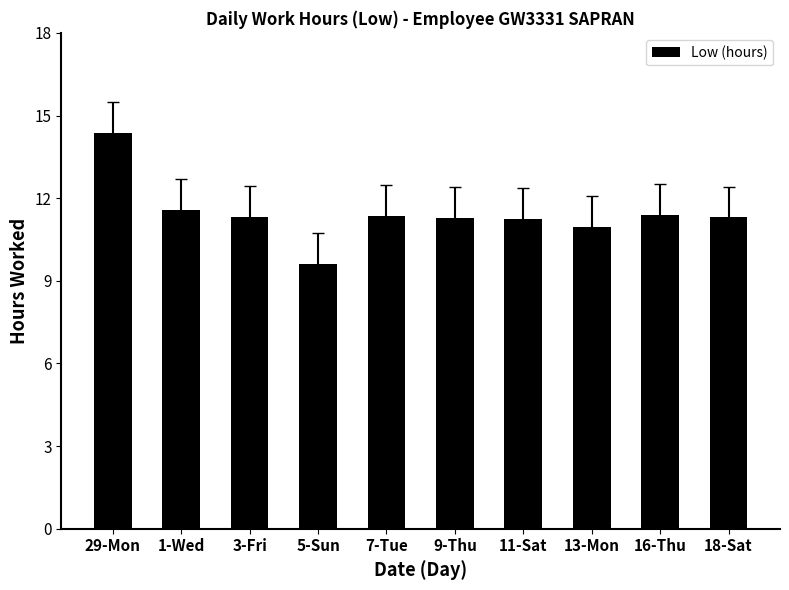

Which category has the lowest value across all series?

5-Sun